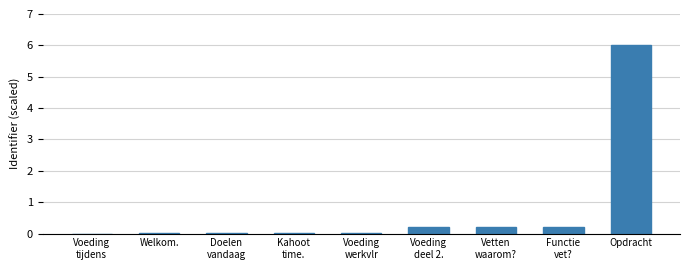

At which category does the chart reach its peak across all series?

Opdracht